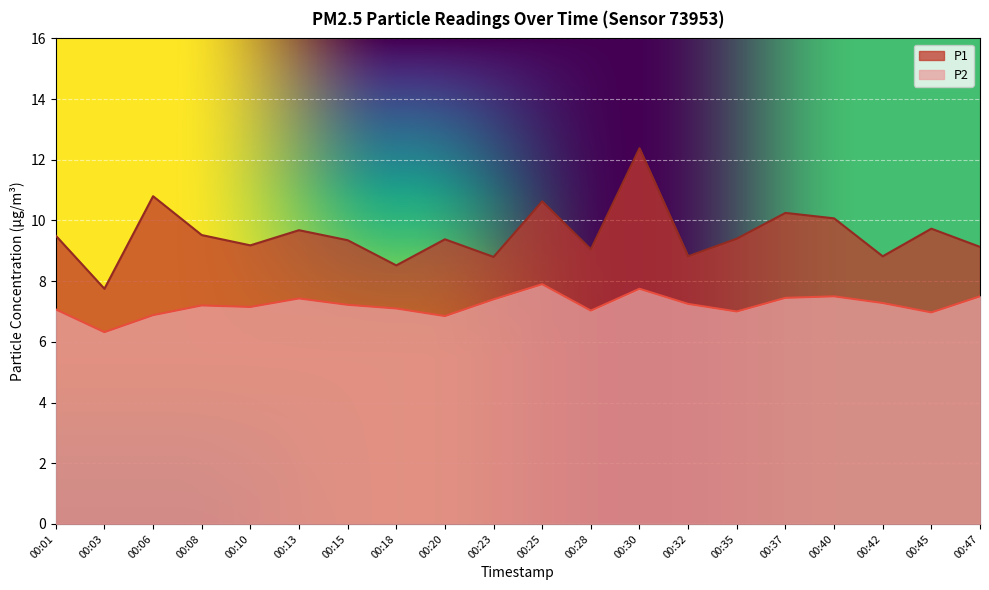

What is the minimum value shown in the chart?

6.3